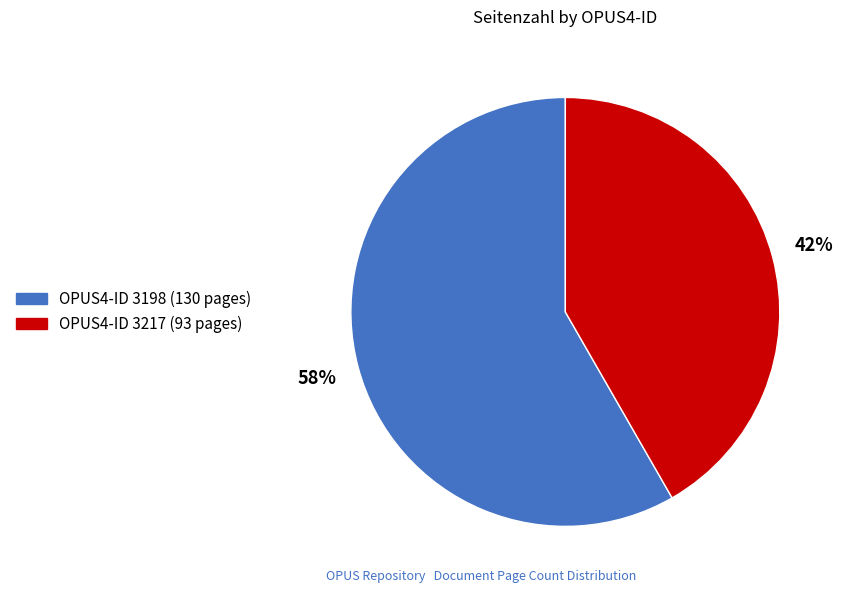

Is there any slice that represents more than half of the pie?

Yes